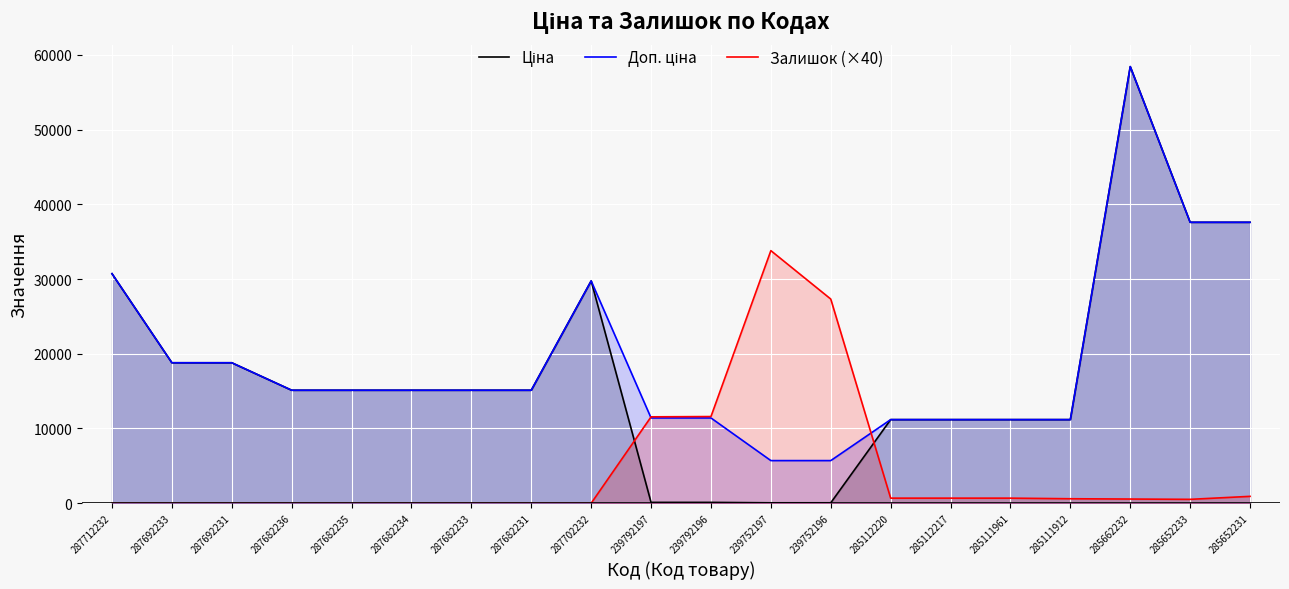

How many lines are shown in the chart?

3